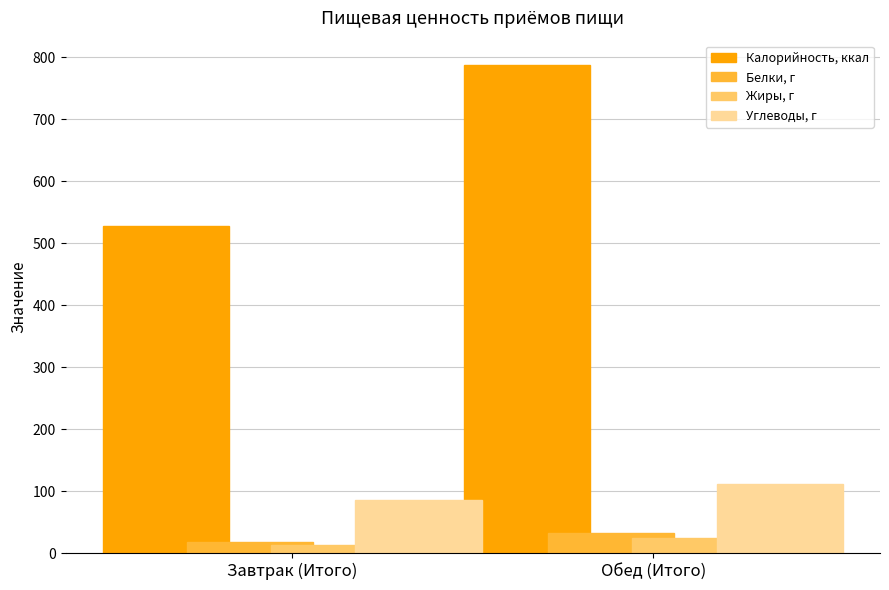

Rank the categories by Жиры, г value from highest to lowest.

Обед (Итого), Завтрак (Итого)